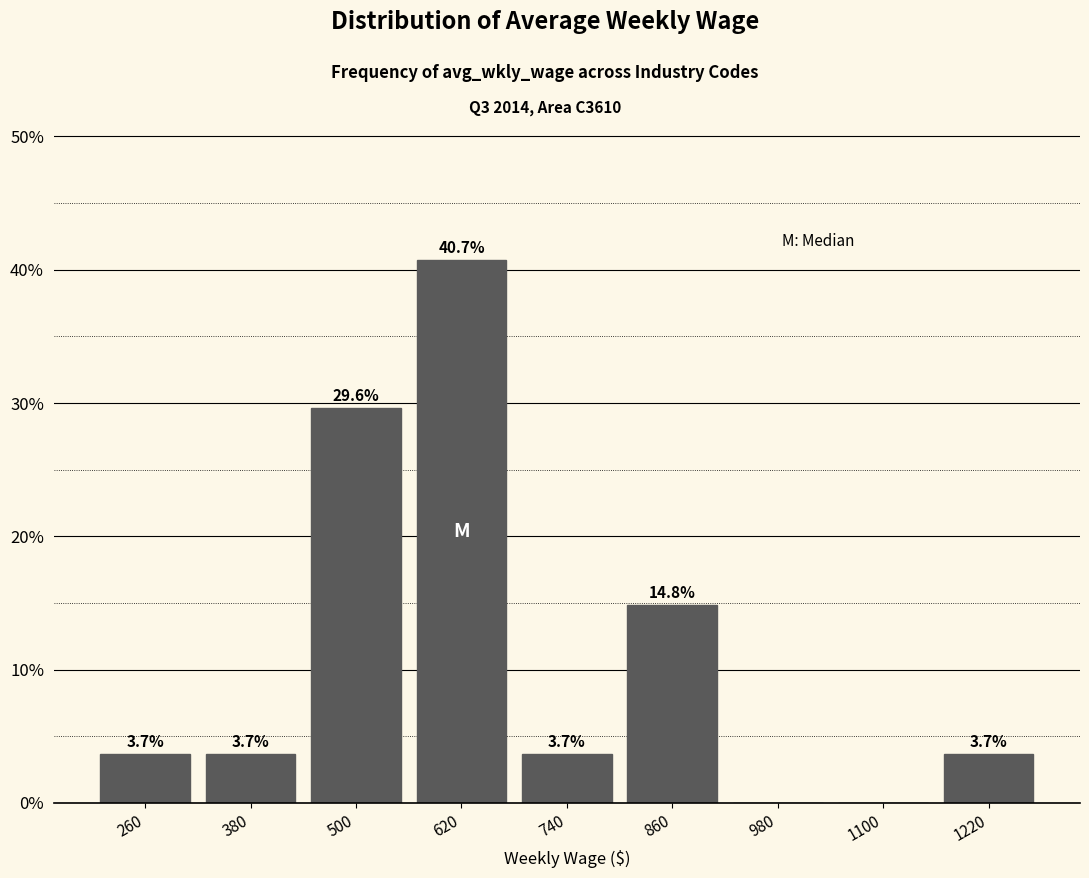

Over which range of the x-axis is the bar tallest?

560 to 680